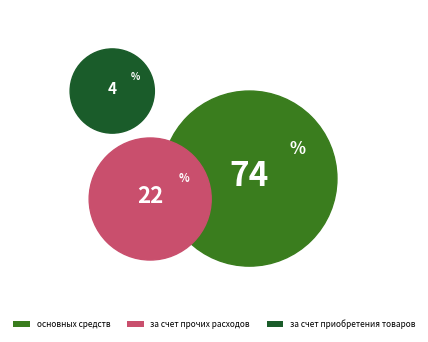

Approximately how many times larger is the value at основных средств compared to за счет прочих расходов?

3.4